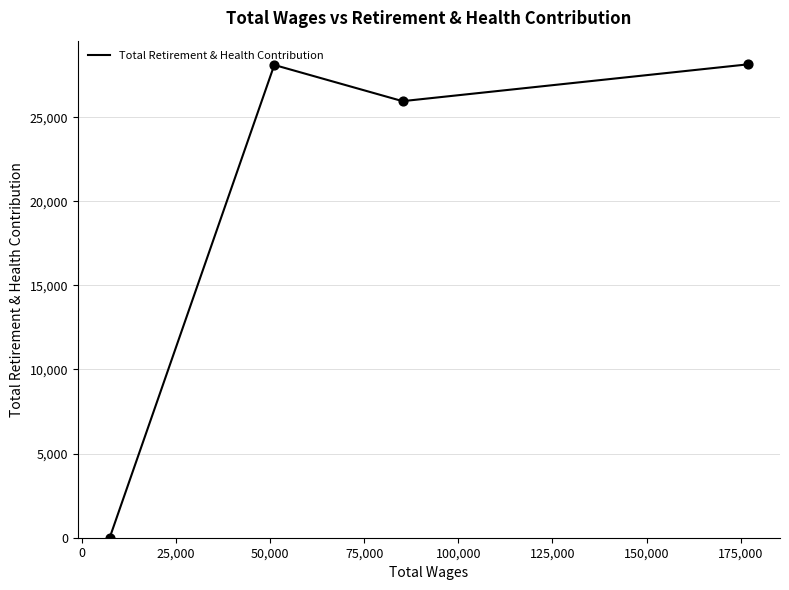

What is the maximum value shown in the chart?

28140